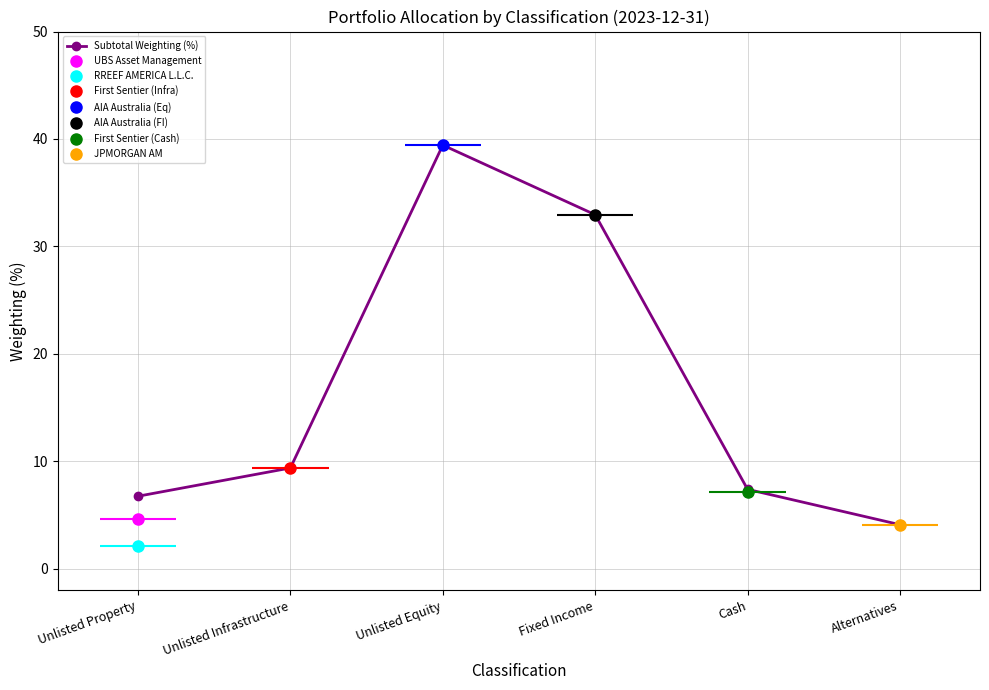

What is the label of the 2nd point from the left?

Unlisted Infrastructure